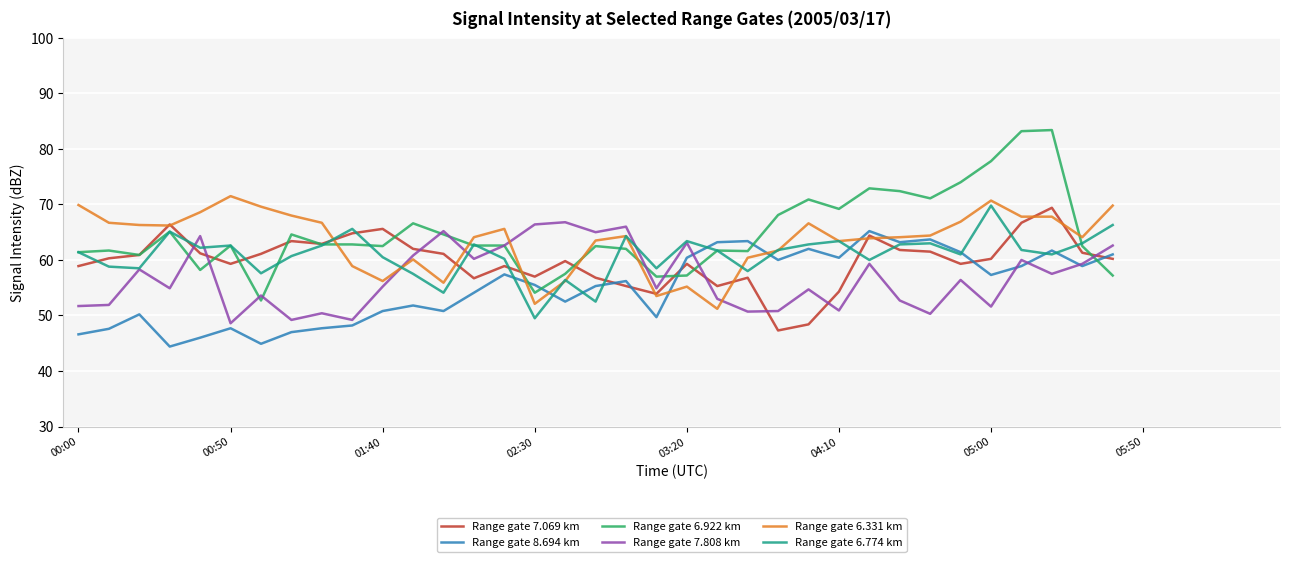

Which series has the largest range (max minus min)?

Range gate 6.922 km